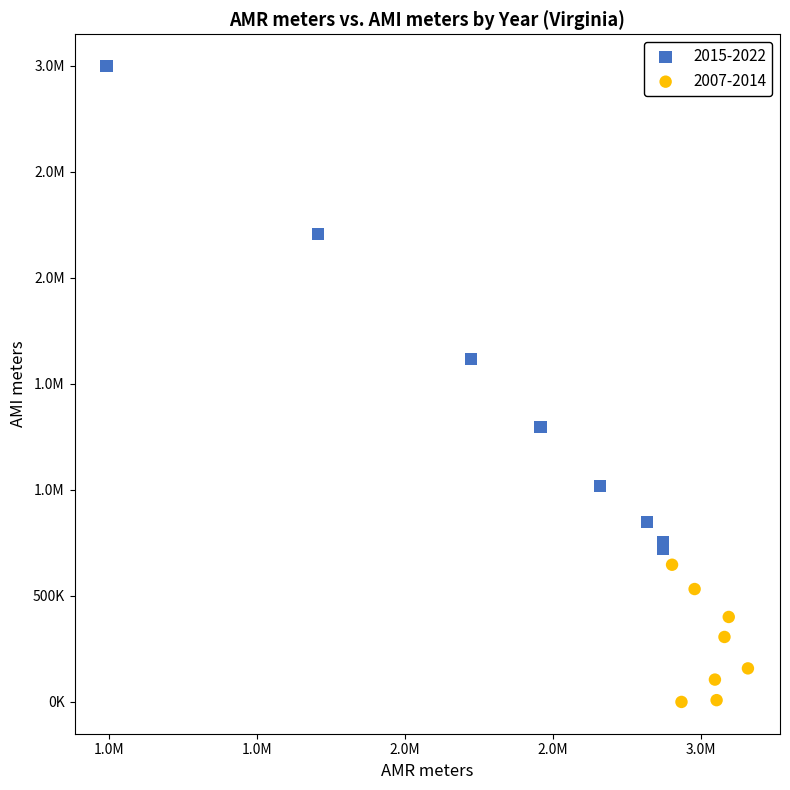

What are all the series names shown in the legend?

2015-2022, 2007-2014